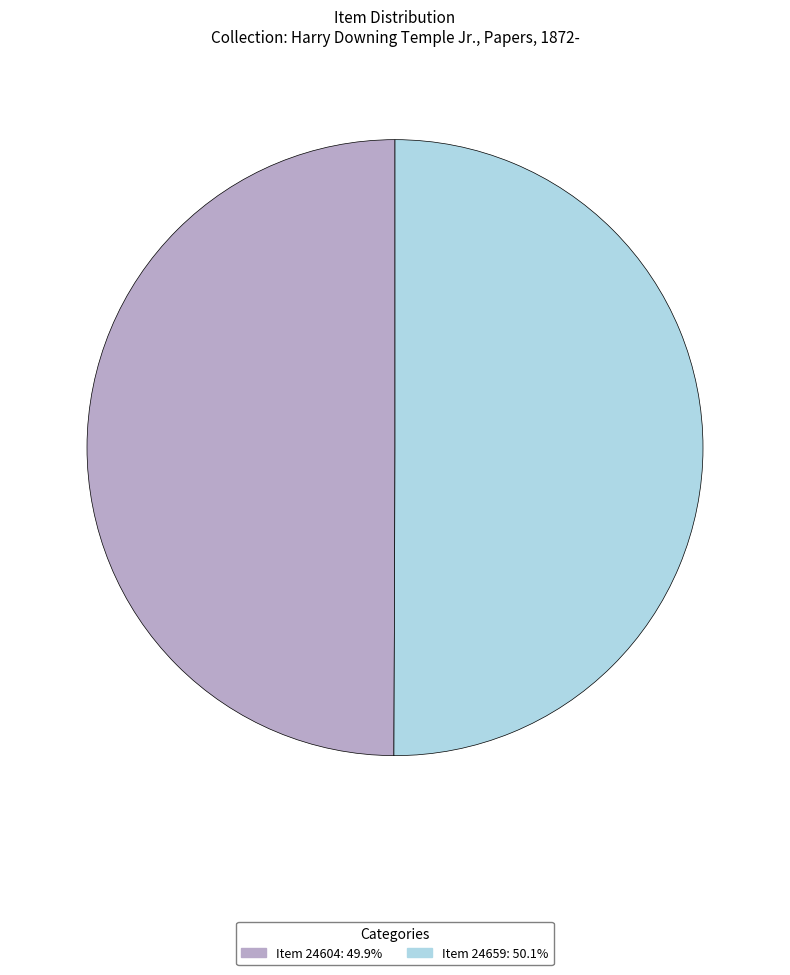

Approximately how many times larger is the value at Item 24604 compared to Item 24659?

1.0